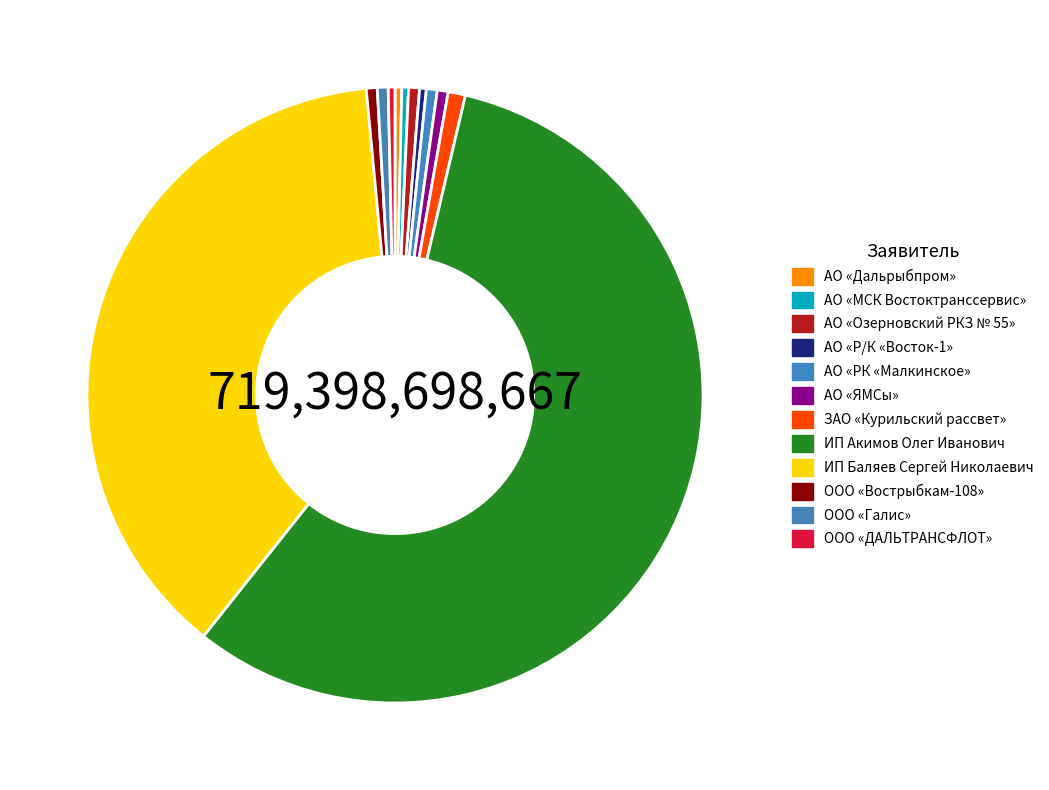

Which category has the biggest portion of the pie?

ИП Акимов Олег Иванович